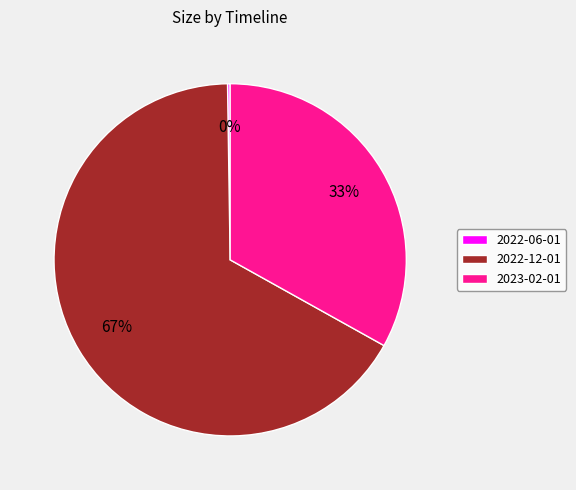

Do 2023-02-01 and 2022-12-01 together represent more than half of the pie?

Yes